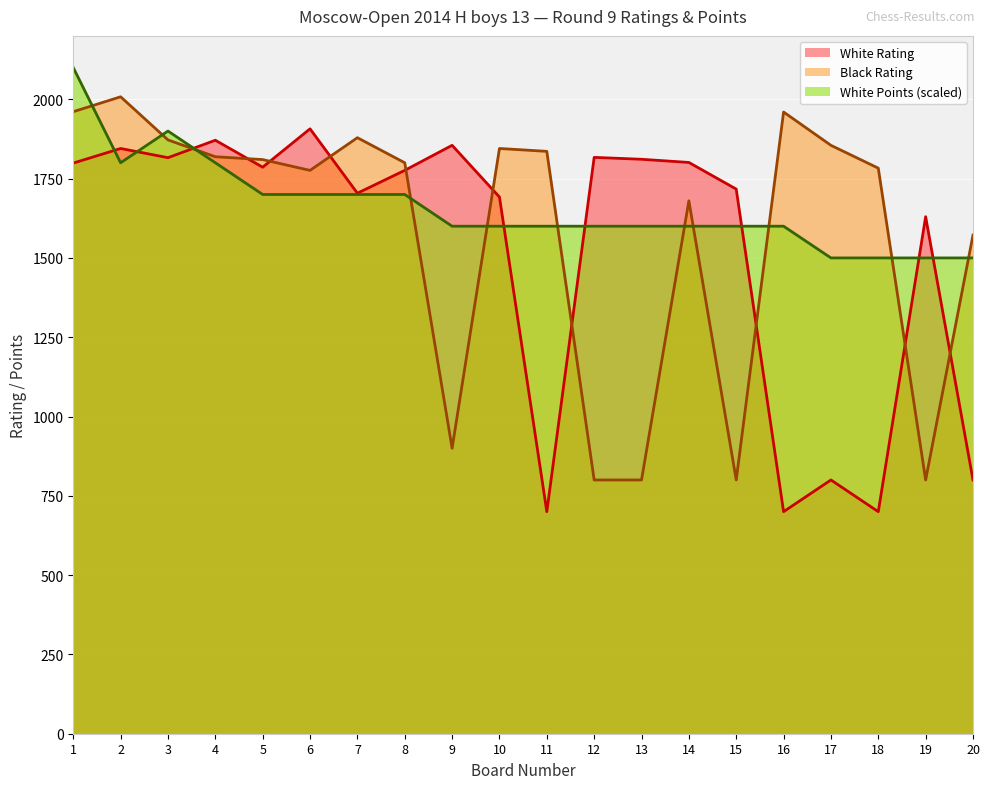

What is the value of the White Points point at the 18th from the left?

1500